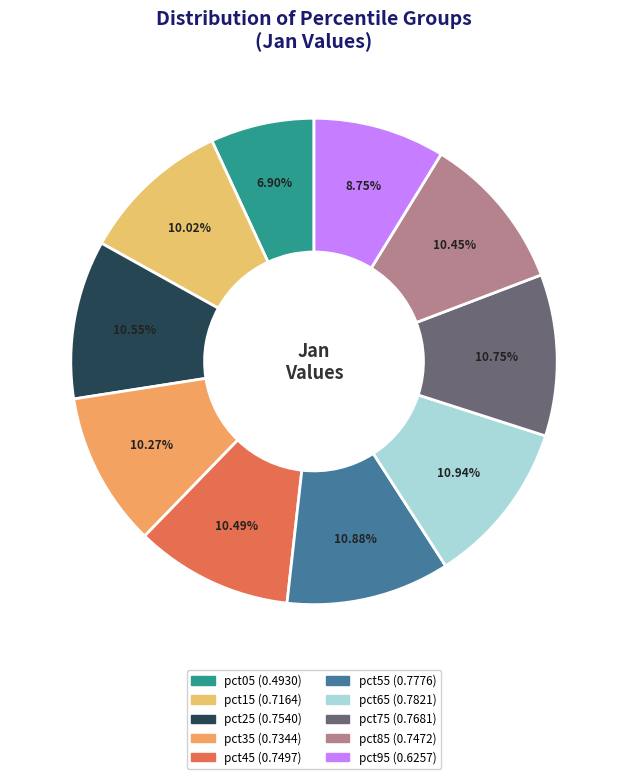

Does any single category account for the majority?

No